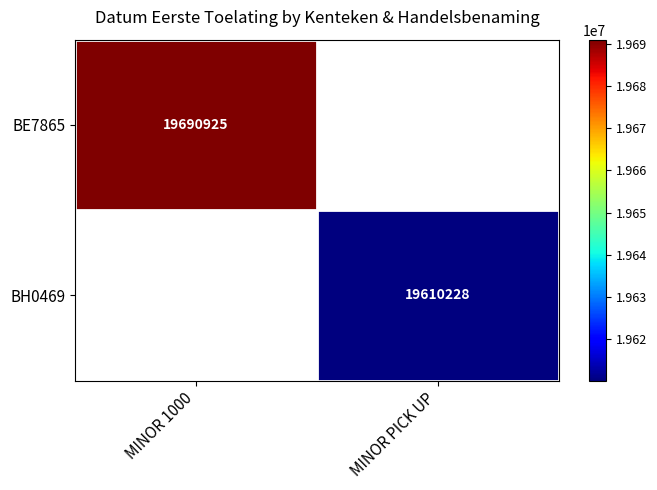

The value of BH0469 at MINOR PICK UP is 19610228. True or false?

True